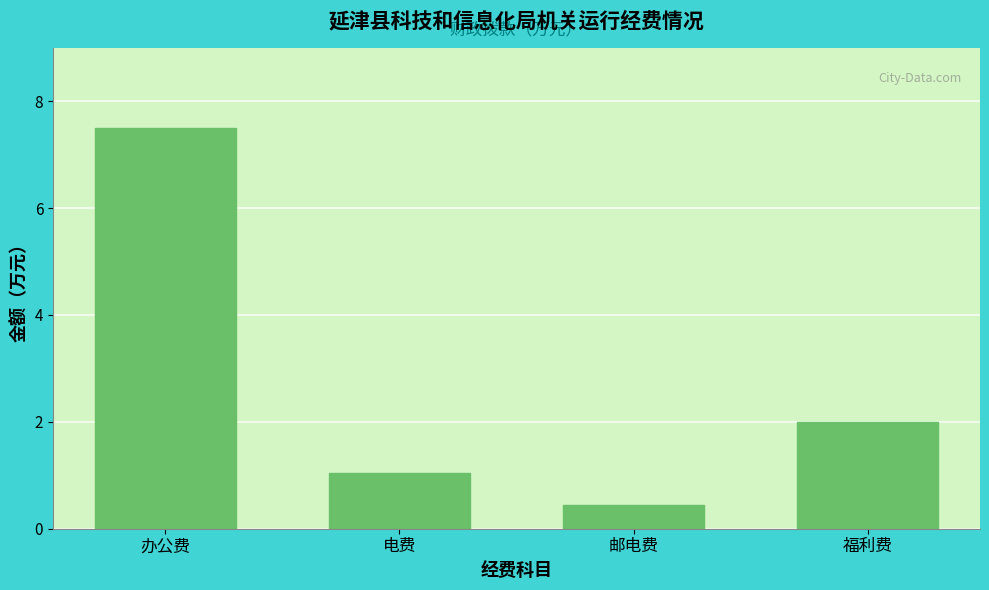

Reading left to right, transcribe all the data shown in this chart.

办公费=7.5	电费=1.1	邮电费=0.5	福利费=2.0